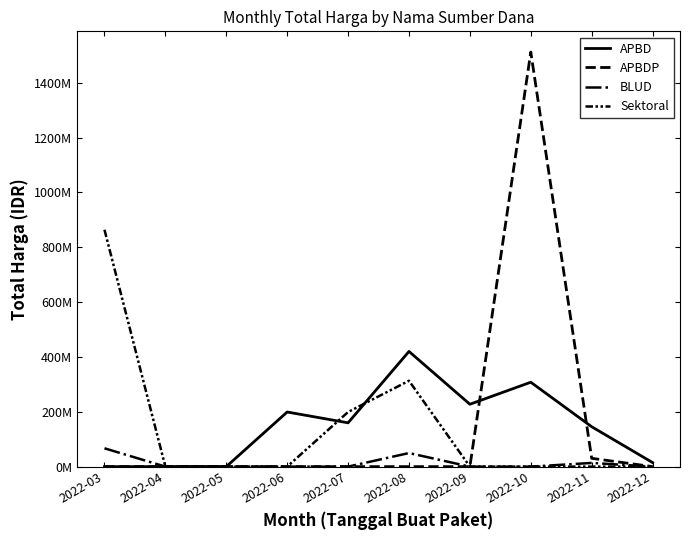

Is this an area chart (filled region under the line)?

No